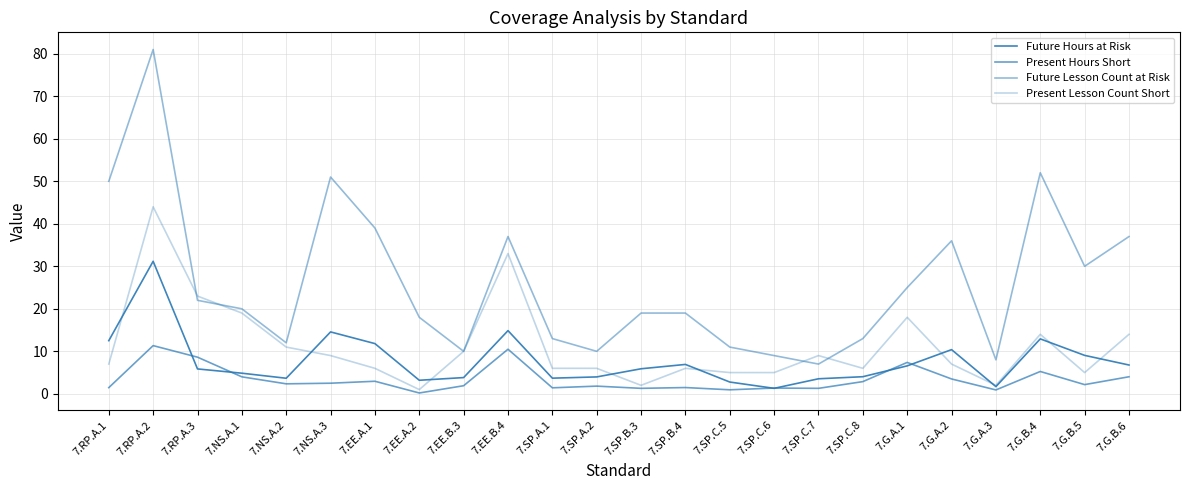

How many lines are shown in the chart?

4